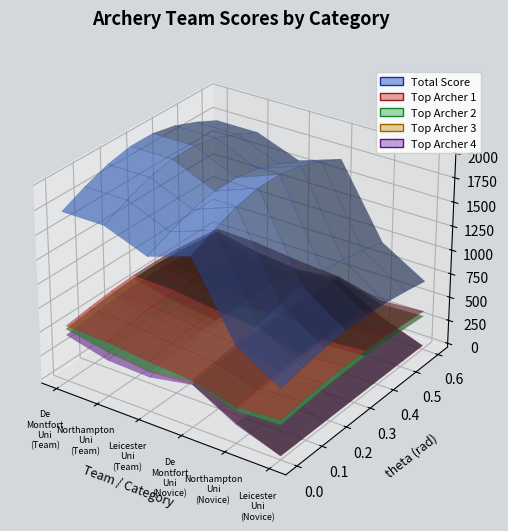

Reading left to right, transcribe all the data shown in this chart.

Total Score: 1720	1720	1553	1698	961	692
Top Archer 1: 544	530	479	448	338	372
Top Archer 2: 512	429	382	438	297	320
Top Archer 3: 511	423	372	407	171	0
Top Archer 4: 448	338	320	405	155	0